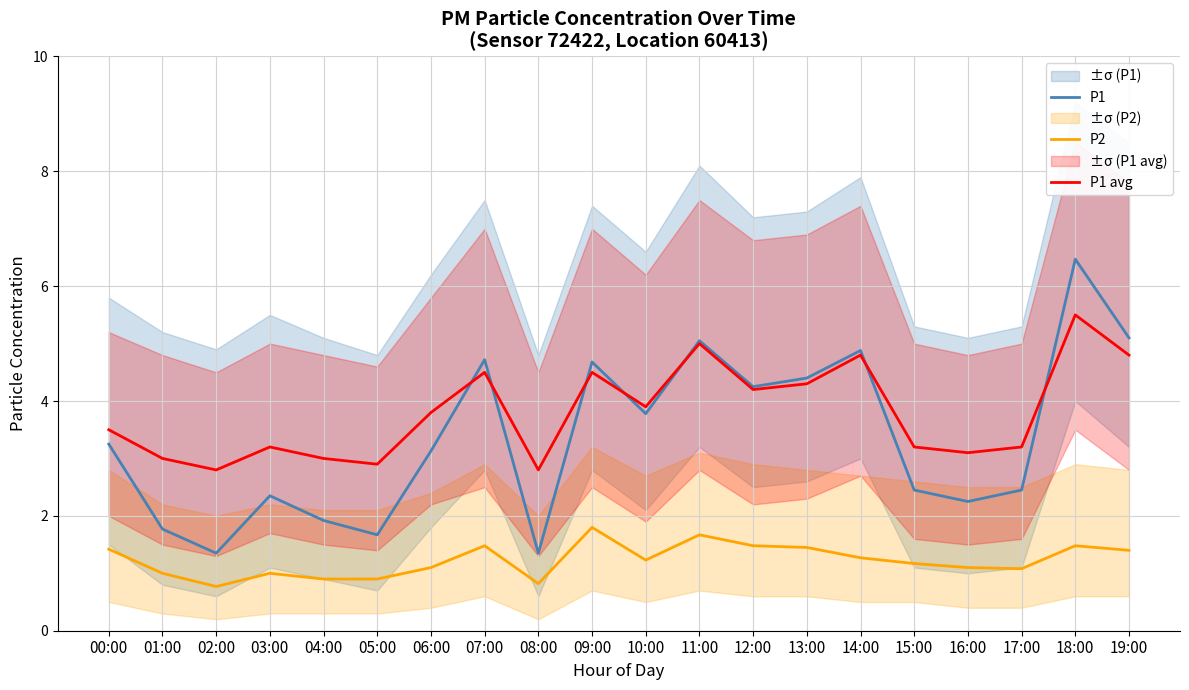

What is the difference between the highest and lowest values at 12:00?

2.8